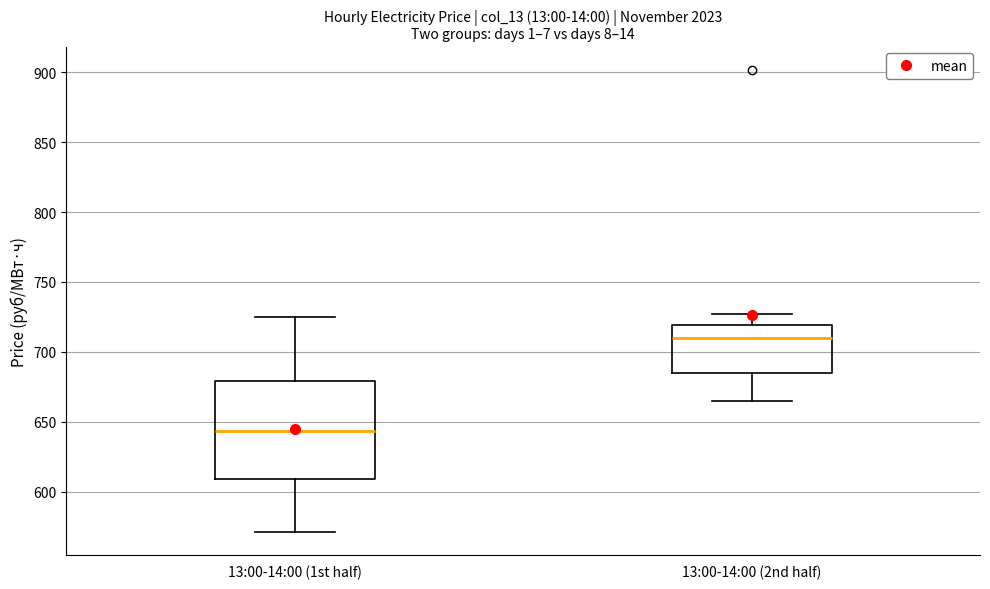

Reading left to right, transcribe this box plot: for each box, give where its median line is, the range the box spans, and where its two whiskers end, as read against the y-axis. The values are not printed on the chart, so give them approximately, as read against the axis.

13:00-14:00 (1st half): median 645, box 610 to 680, whiskers 570 to 725
13:00-14:00 (2nd half): median 710, box 685 to 720, whiskers 665 to 725